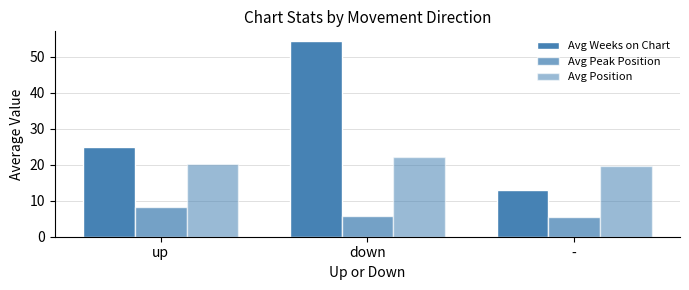

Which series has the largest total across all categories?

Avg Weeks on Chart